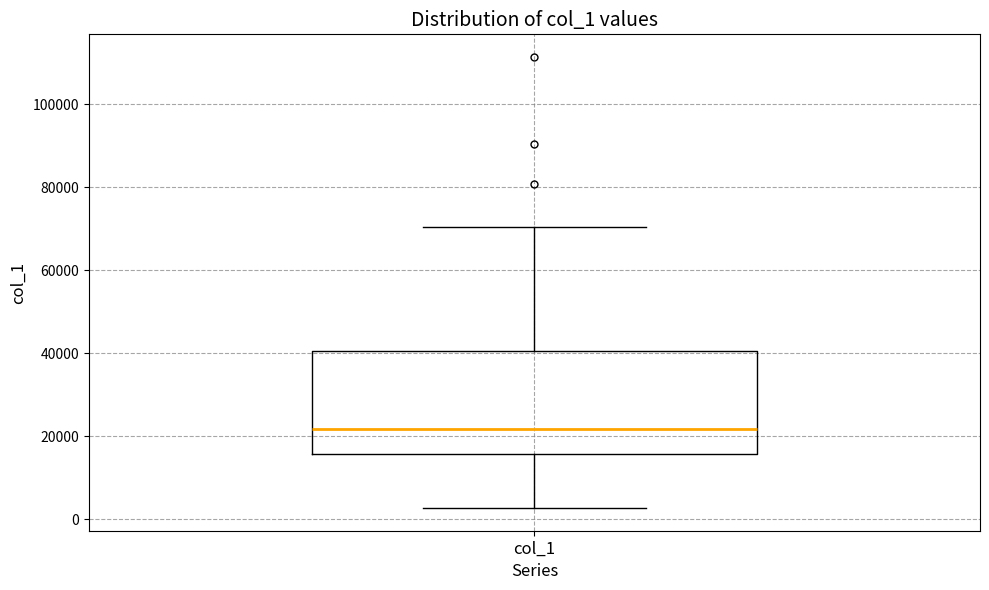

Where is the upper edge of the box for col_1 on the y-axis? The values are not printed on the chart, so give them approximately, as read against the axis.

40000